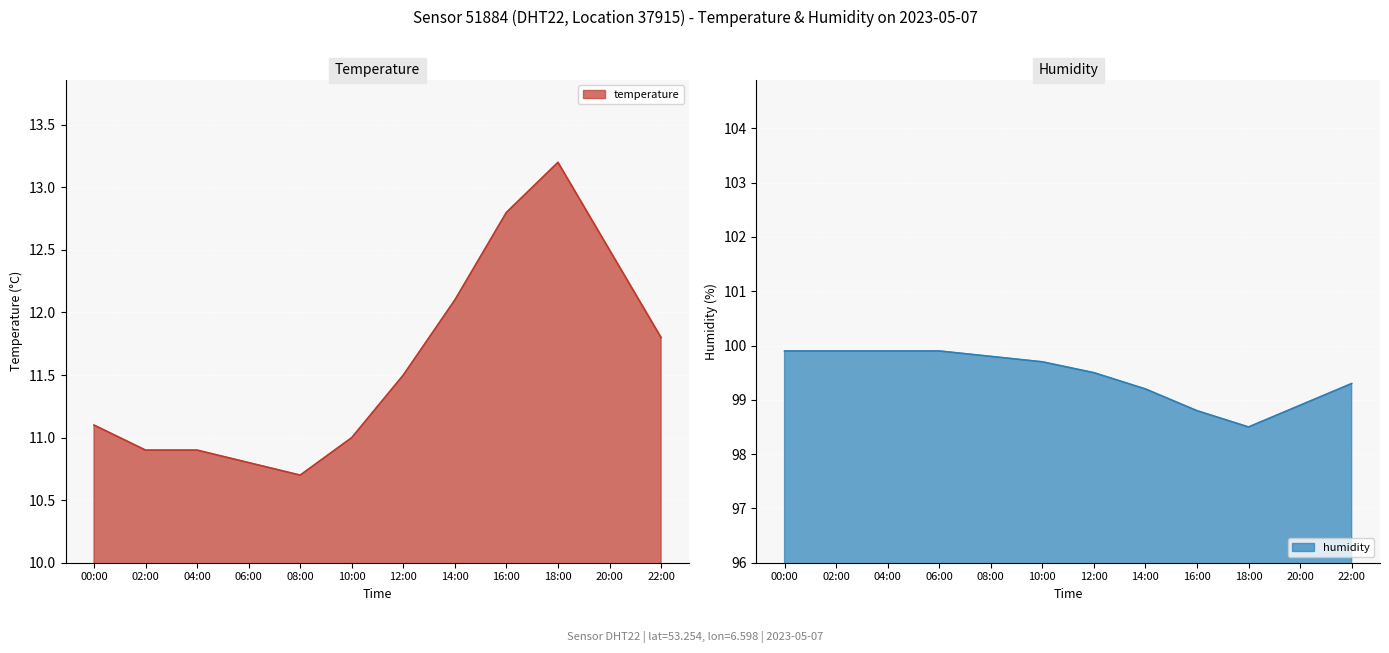

What is the total value across all series at 12:00?

111.0